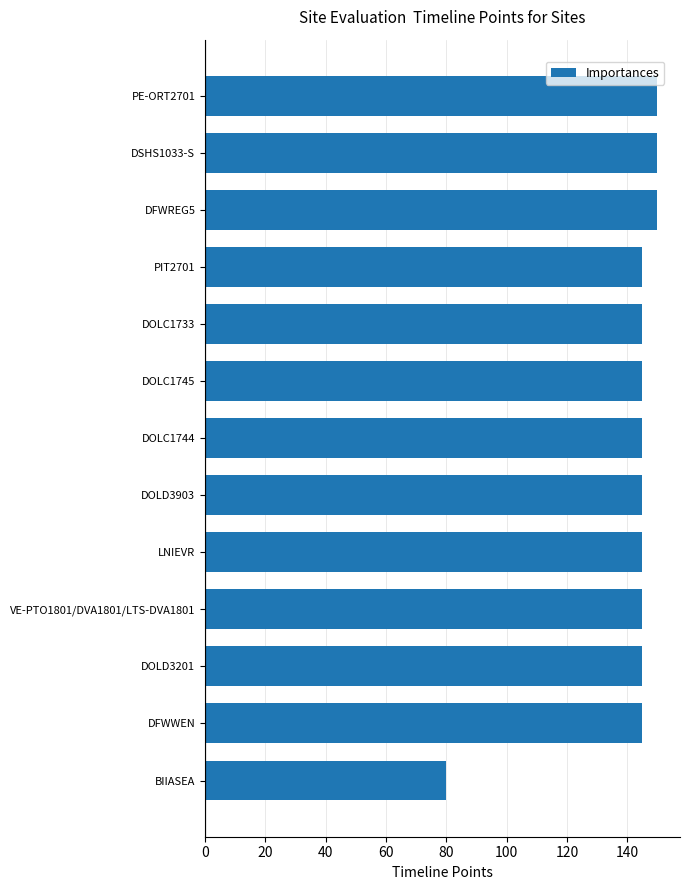

What is the sum of all values?

1835